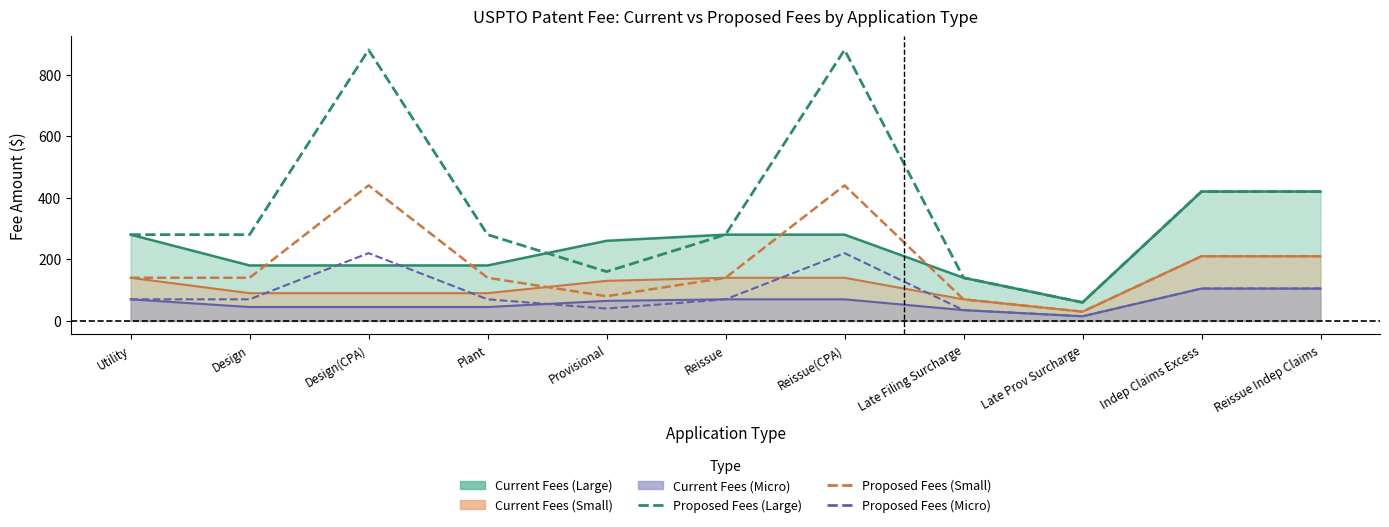

Where is the first local maximum for Proposed Fees (Micro)?

Design(CPA)